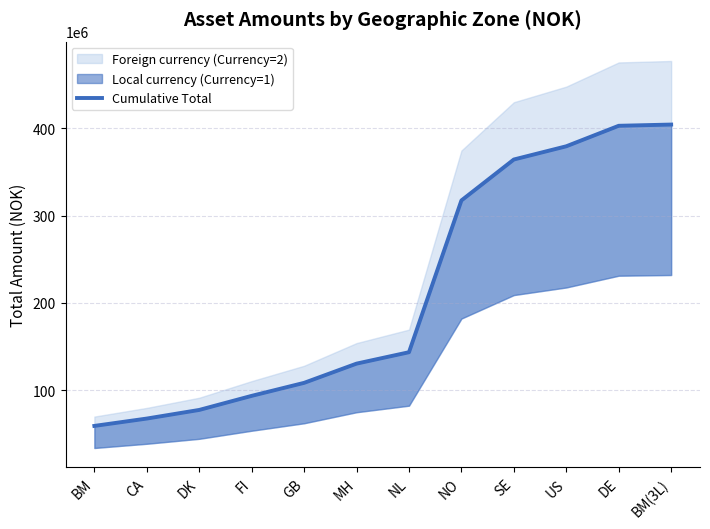

At which category does the chart reach its minimum across all series?

BM